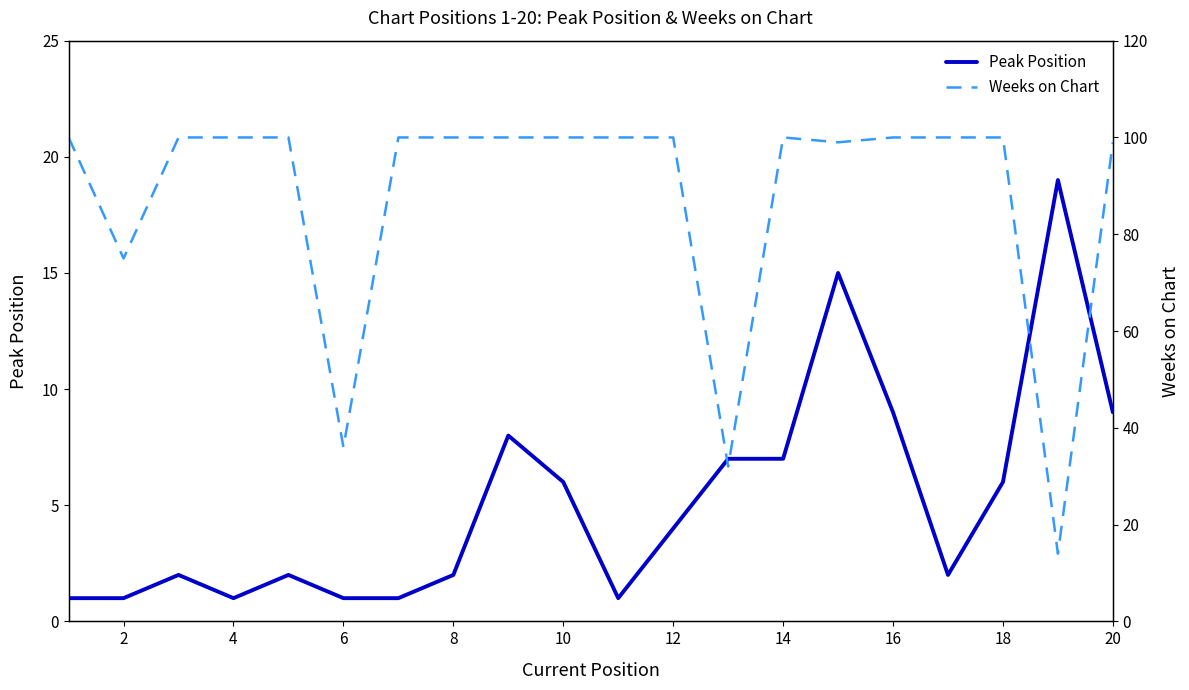

Is it true that Peak Position equals 10 at 14?

False